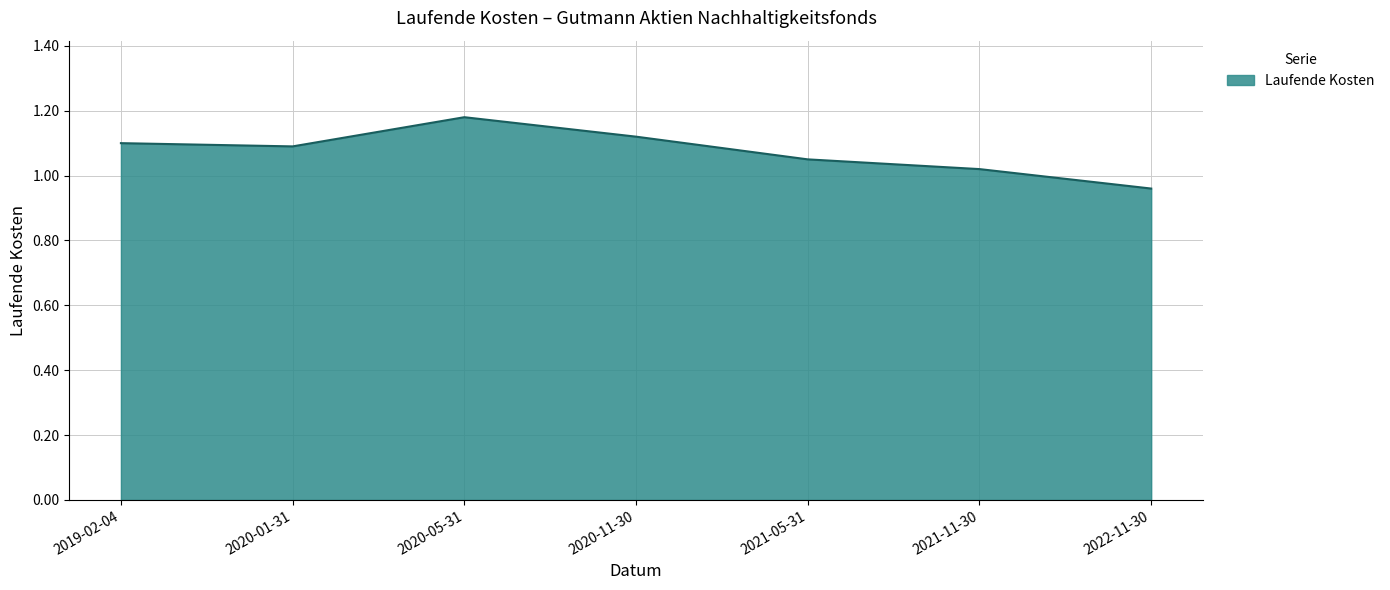

What is the sum of the values at 2019-02-04 and 2021-11-30?

2.1